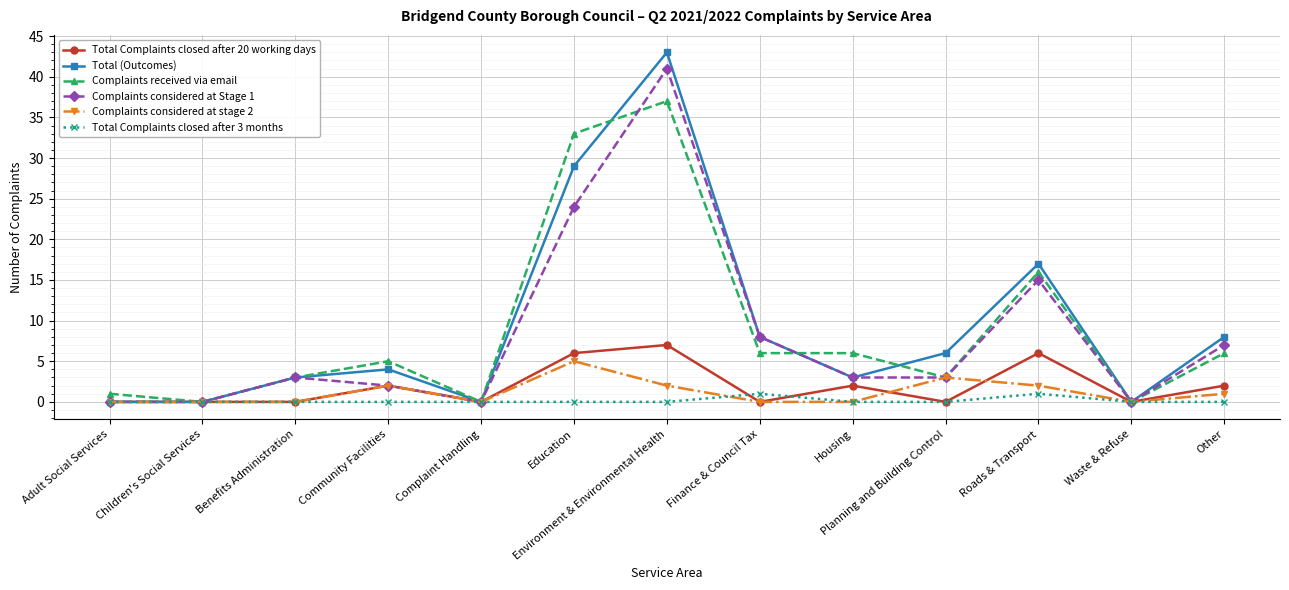

Reading left to right, extract all data points from this chart.

Total Complaints closed after 20 working days: Adult Social Services=0	Children's Social Services=0	Benefits Administration=0	Community Facilities=2	Complaint Handling=0	Education=6	Environment & Environmental Health=7	Finance & Council Tax=0	Housing=2	Planning and Building Control=0	Roads & Transport=6	Waste & Refuse=0	Other=2
Total (Outcomes): Adult Social Services=0	Children's Social Services=0	Benefits Administration=3	Community Facilities=4	Complaint Handling=0	Education=29	Environment & Environmental Health=43	Finance & Council Tax=8	Housing=3	Planning and Building Control=6	Roads & Transport=17	Waste & Refuse=0	Other=8
Complaints received via email: Adult Social Services=1	Children's Social Services=0	Benefits Administration=3	Community Facilities=5	Complaint Handling=0	Education=33	Environment & Environmental Health=37	Finance & Council Tax=6	Housing=6	Planning and Building Control=3	Roads & Transport=16	Waste & Refuse=0	Other=6
Complaints considered at Stage 1: Adult Social Services=0	Children's Social Services=0	Benefits Administration=3	Community Facilities=2	Complaint Handling=0	Education=24	Environment & Environmental Health=41	Finance & Council Tax=8	Housing=3	Planning and Building Control=3	Roads & Transport=15	Waste & Refuse=0	Other=7
Complaints considered at stage 2: Adult Social Services=0	Children's Social Services=0	Benefits Administration=0	Community Facilities=2	Complaint Handling=0	Education=5	Environment & Environmental Health=2	Finance & Council Tax=0	Housing=0	Planning and Building Control=3	Roads & Transport=2	Waste & Refuse=0	Other=1
Total Complaints closed after 3 months: Adult Social Services=0	Children's Social Services=0	Benefits Administration=0	Community Facilities=0	Complaint Handling=0	Education=0	Environment & Environmental Health=0	Finance & Council Tax=1	Housing=0	Planning and Building Control=0	Roads & Transport=1	Waste & Refuse=0	Other=0